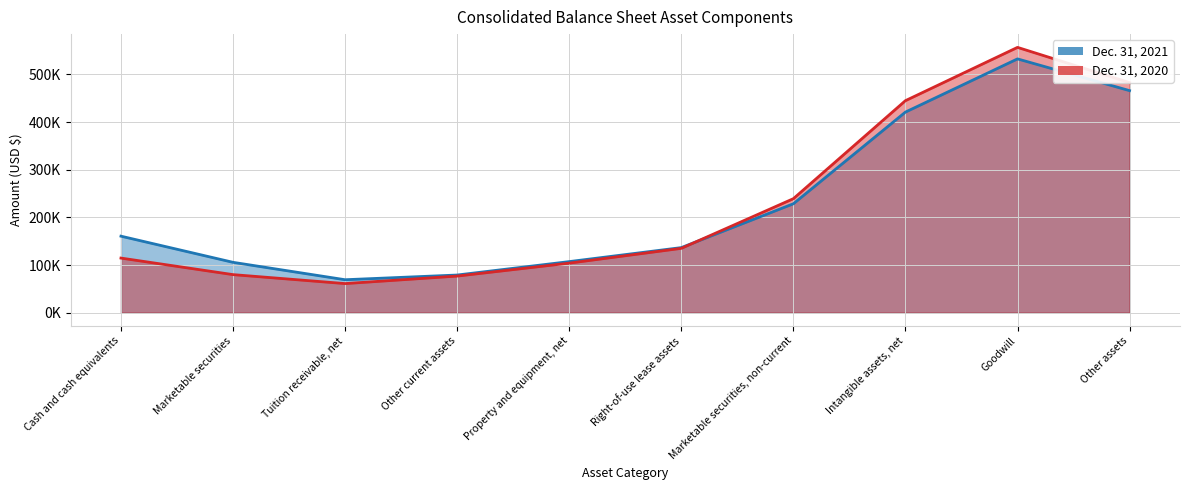

How many interior local valleys does the Dec. 31, 2021 series have?

1